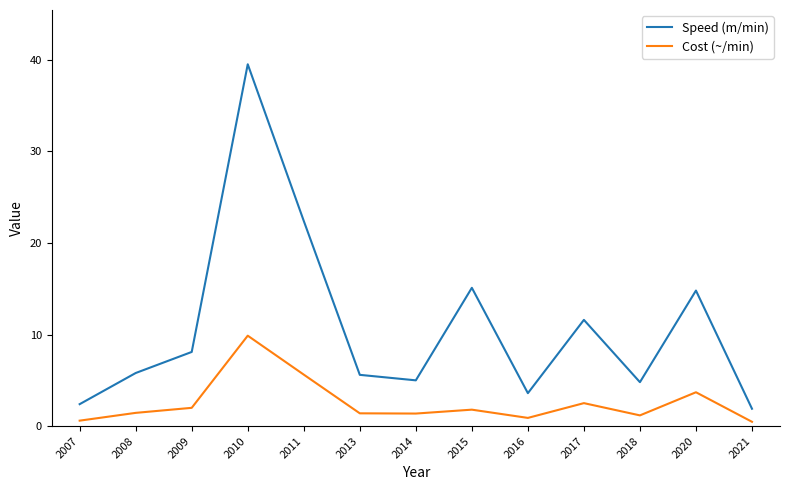

True or false: Cost (~/min) has more than 0 interior local peaks.

True